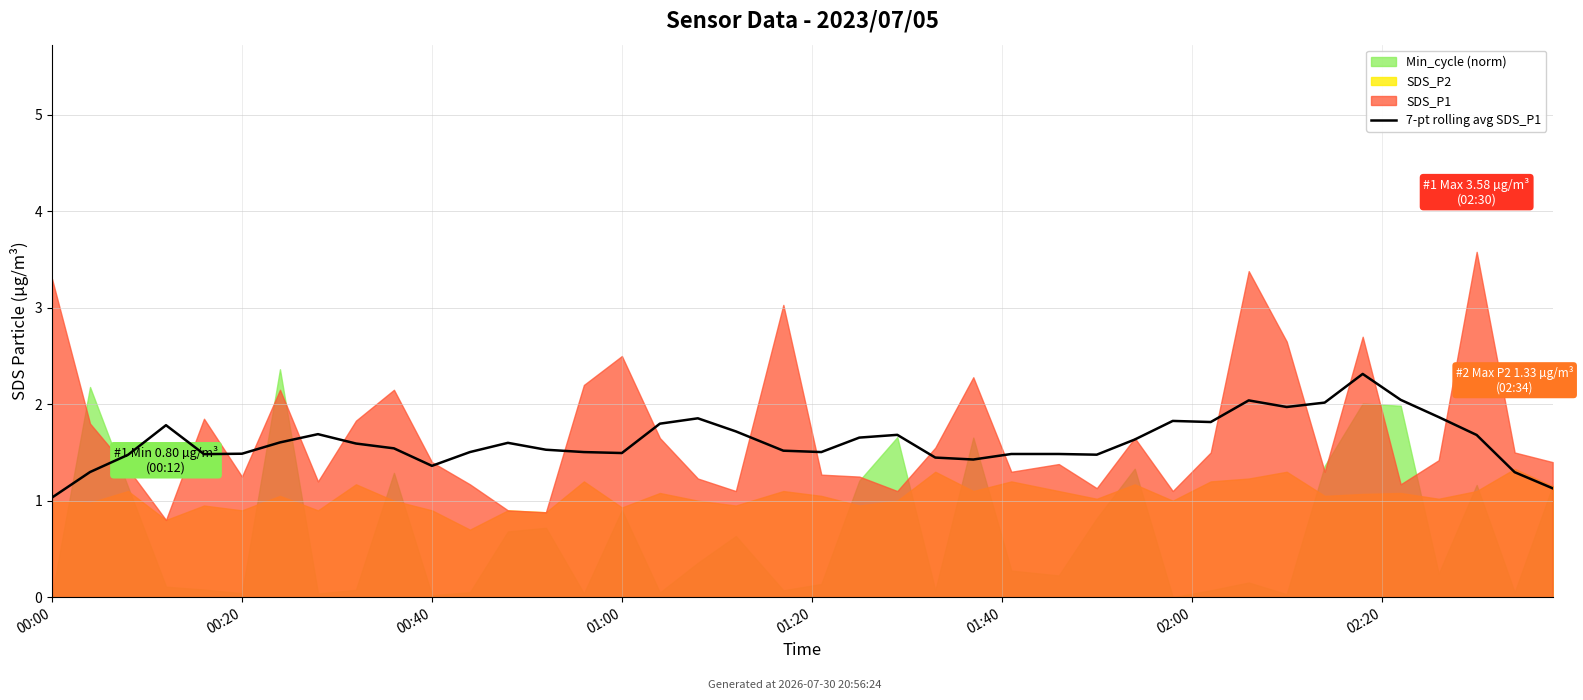

Reading left to right, what are all the values shown in this chart?

1.0	1.3	1.5	1.8	1.5	1.5	1.6	1.7	1.6	1.5	1.4	1.5	1.6	1.5	1.5	1.5	1.8	1.9	1.7	1.5	1.5	1.7	1.7	1.4	1.4	1.5	1.5	1.5	1.6	1.8	1.8	2.0	2.0	2.0	2.3	2.0	1.9	1.7	1.3	1.1